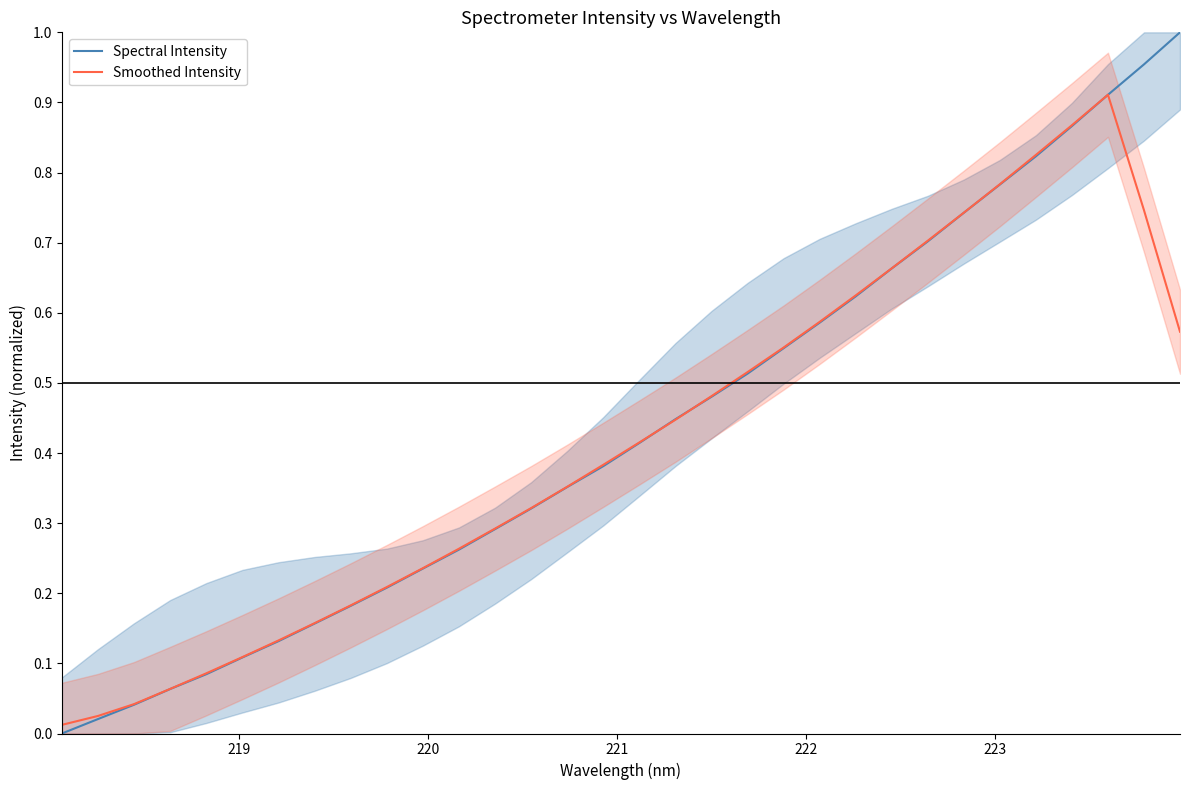

Which series has the widest spread of values?

Spectral Intensity